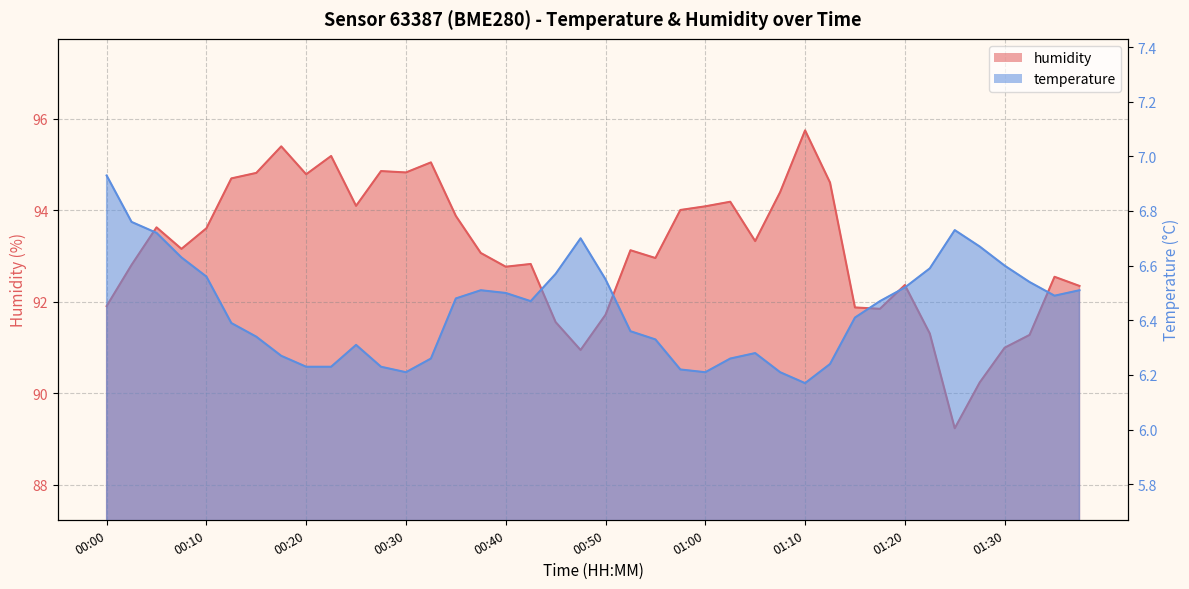

The temperature series shows 6.7 at 00:48. True or false?

True